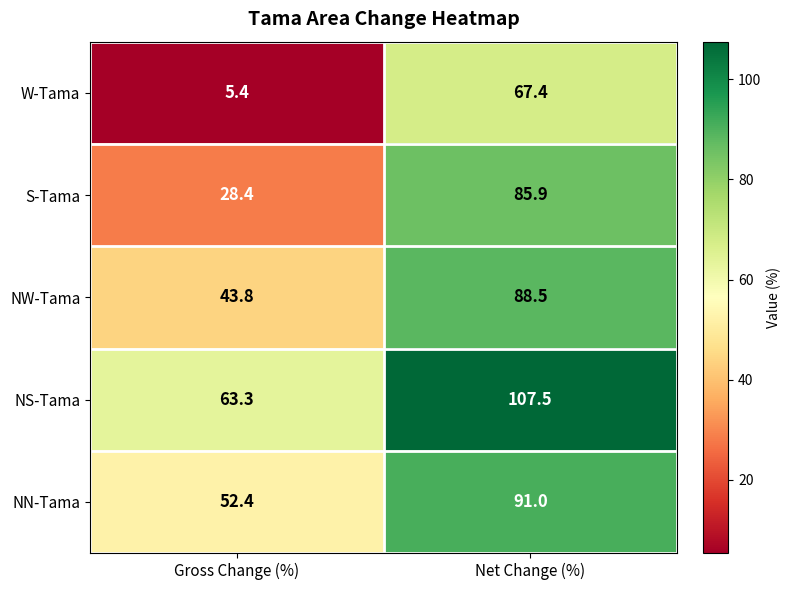

What is the average value of the NS-Tama series?

85.4